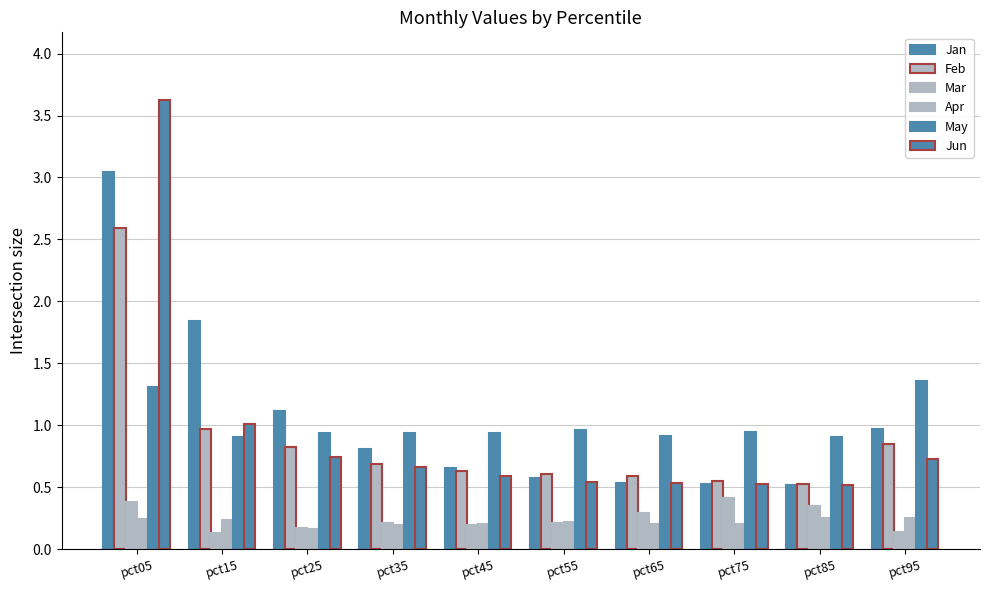

What is the value of the Jan bar at the 6th from the left?

0.6